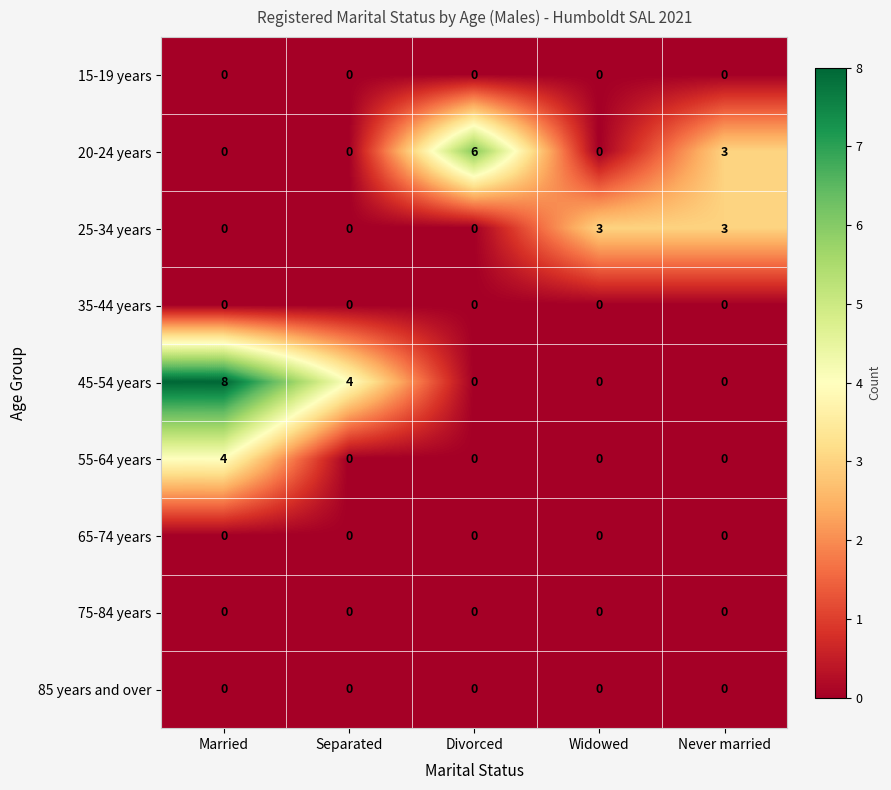

What is the greatest value displayed?

8